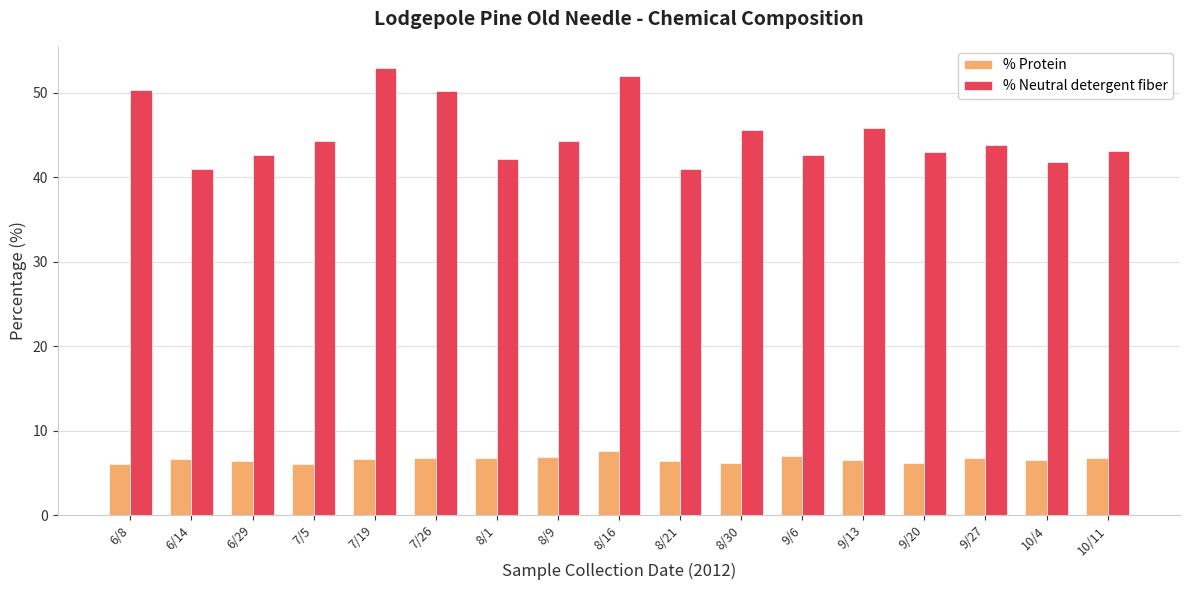

The % Protein series shows 6.2 at 8/30. True or false?

True